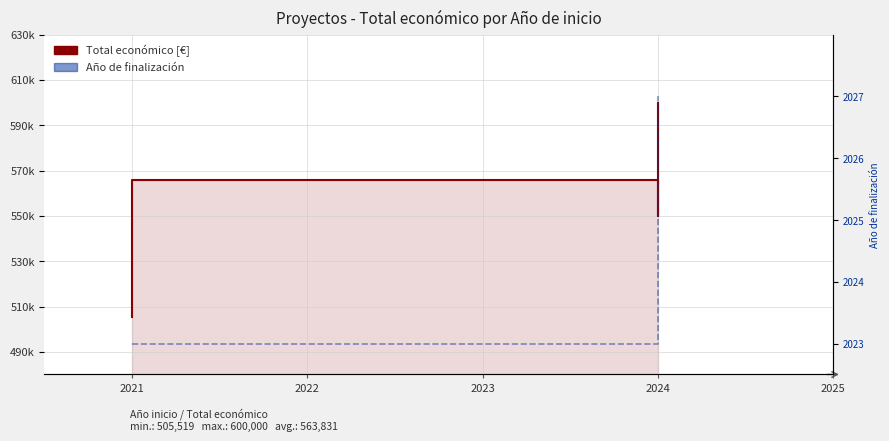

What is the difference between the second highest and second lowest values in the Año de finalización series?

4